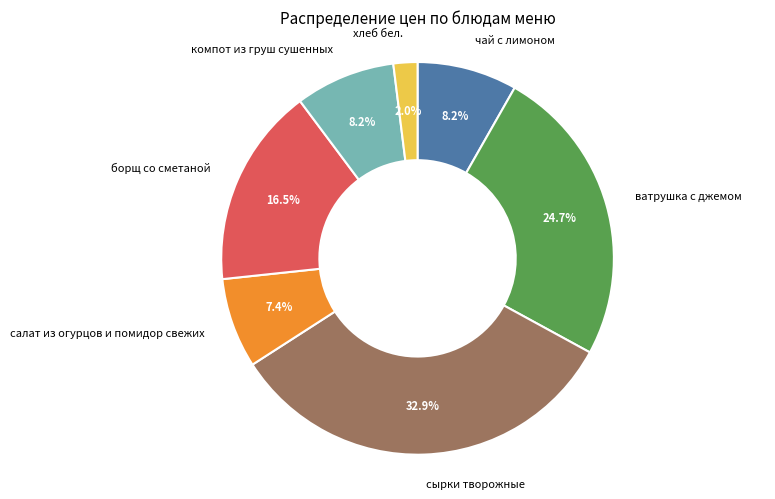

Which slice is the smallest?

хлеб бел.